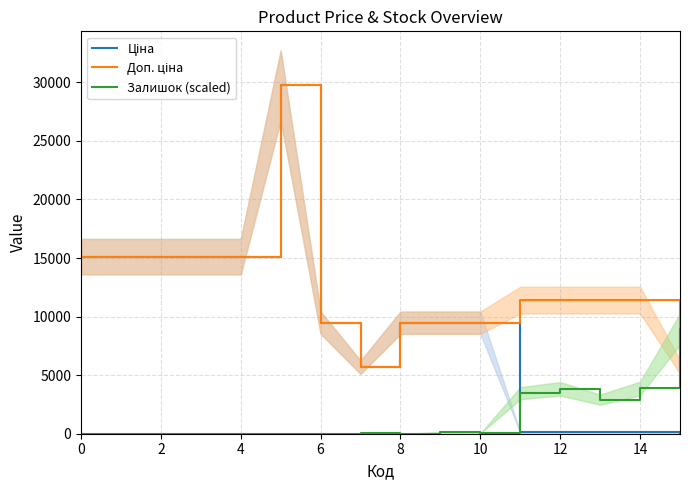

What are all the series names shown in the legend?

Ціна, Доп. ціна, Залишок (scaled)